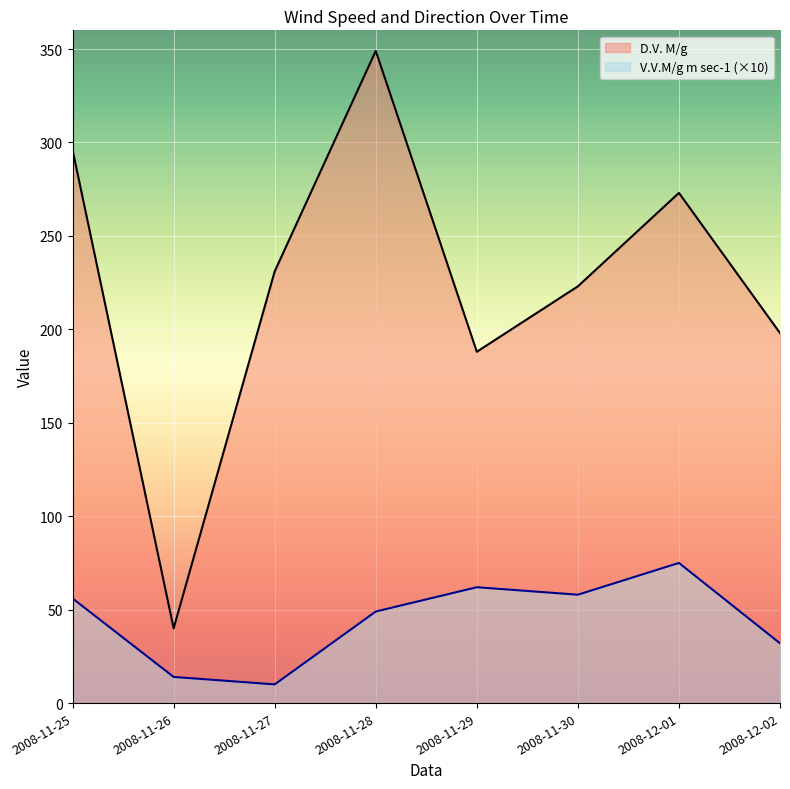

How many lines are shown in the chart?

2